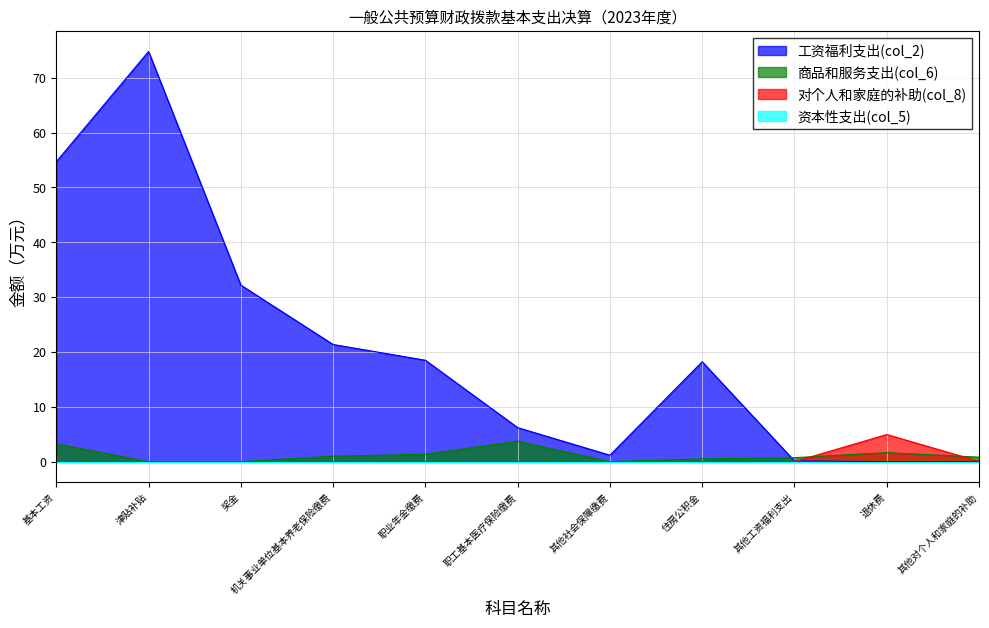

What is the label of the 9th point from the left?

其他工资福利支出